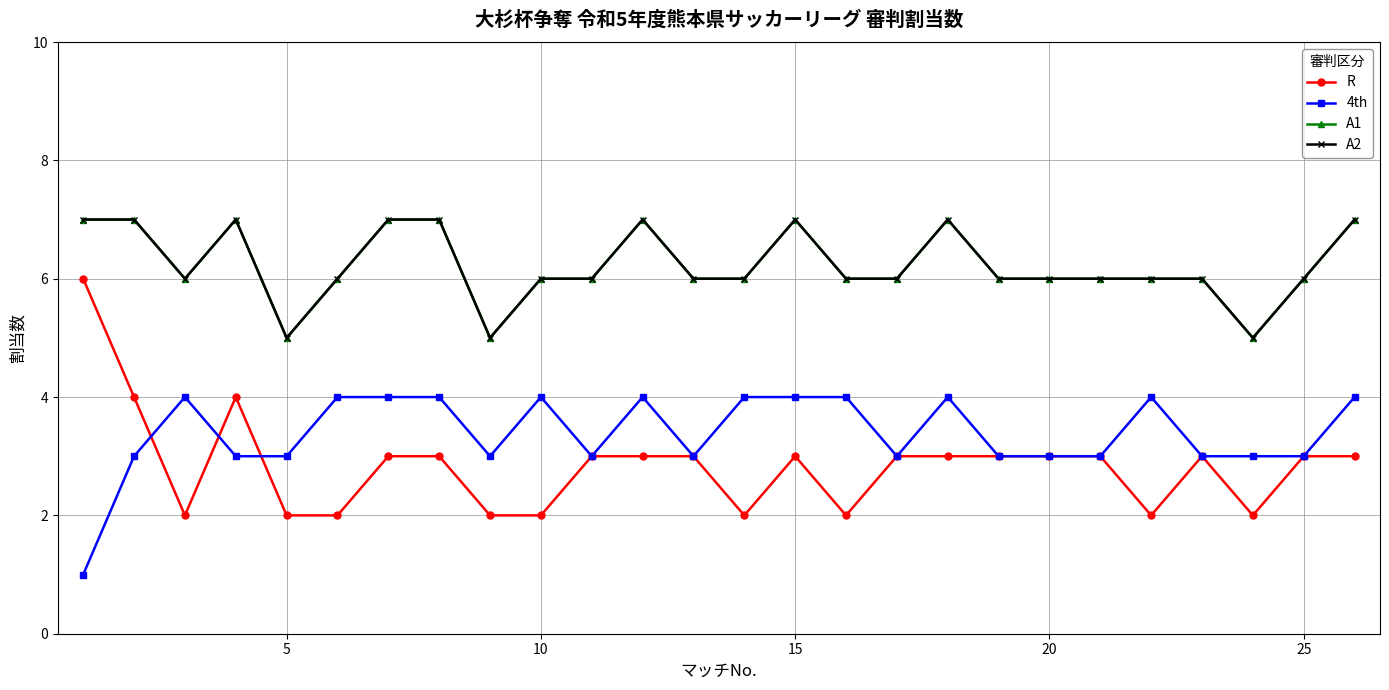

What is the difference between the maximum and second lowest values in the R series?

4